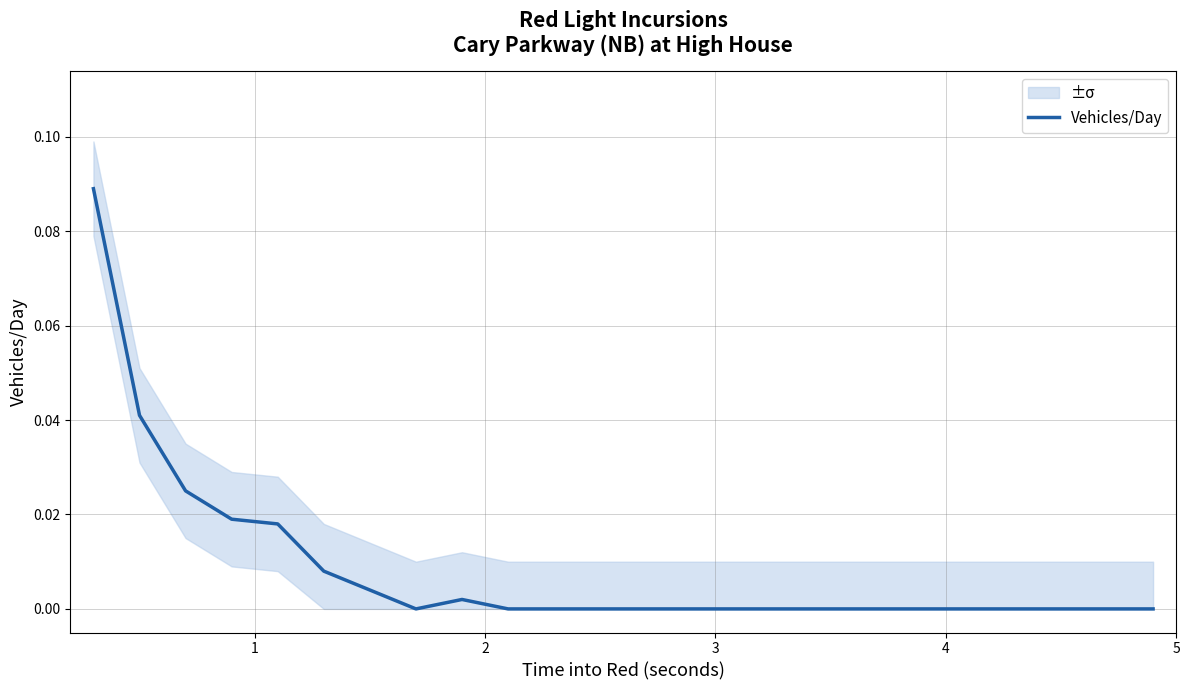

How many values are above zero?

8